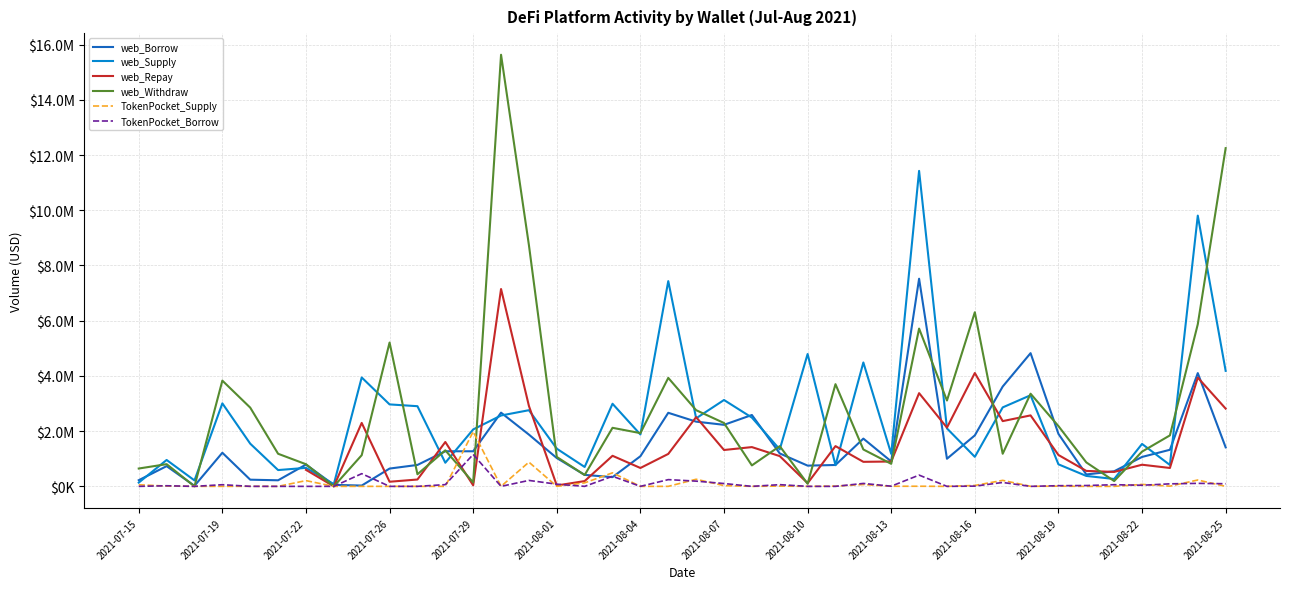

At how many categories does at least one series exceed 1134850?

32